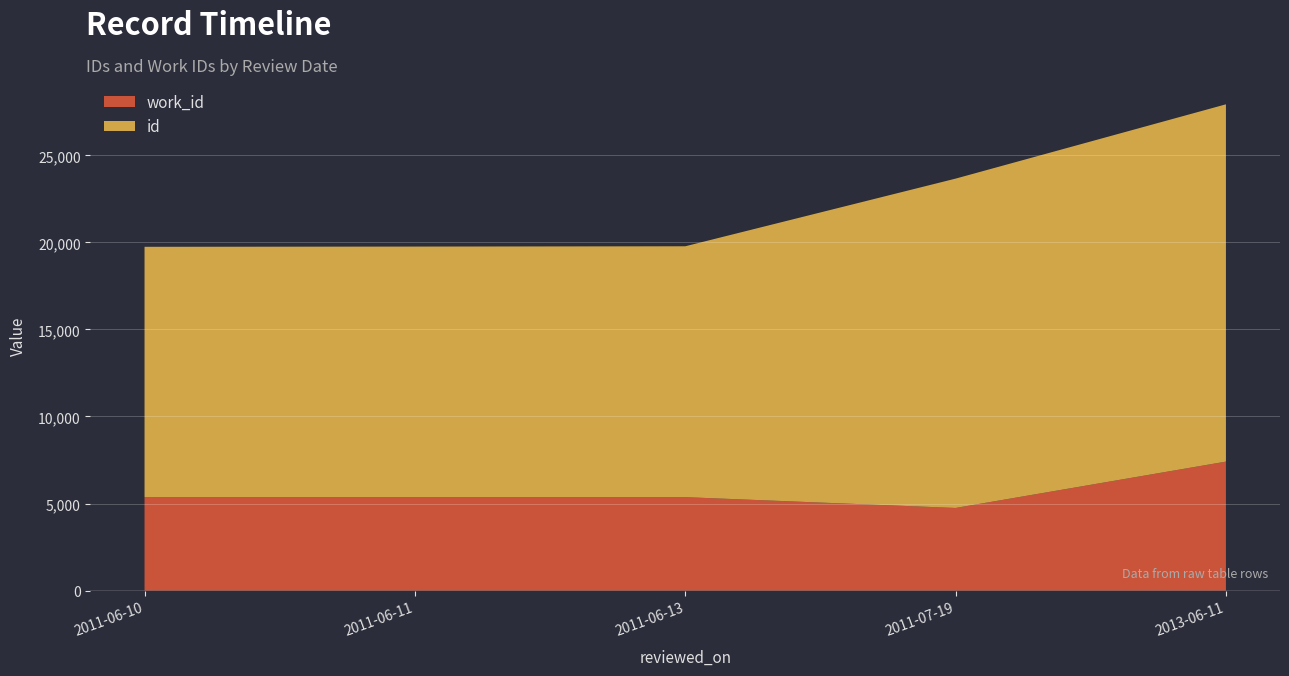

What is the difference between the highest and lowest values at 2011-06-11?

9030